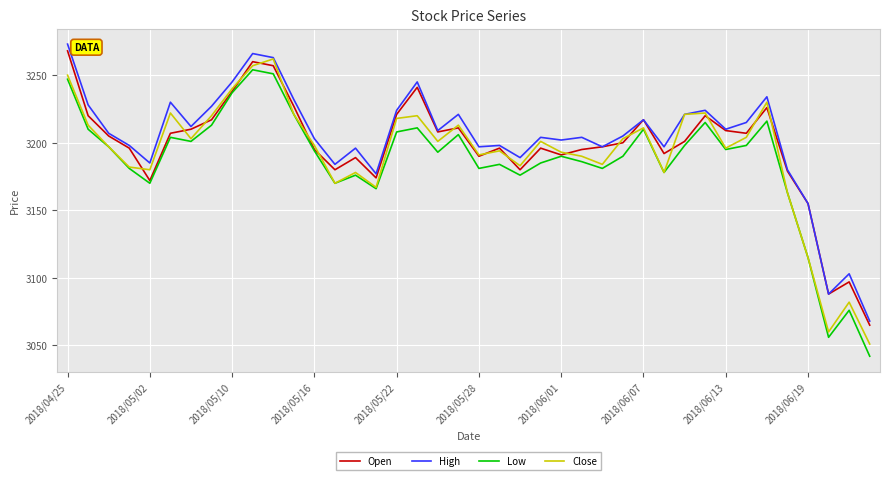

After their last crossing, which series has the higher values: Open or Close?

Open